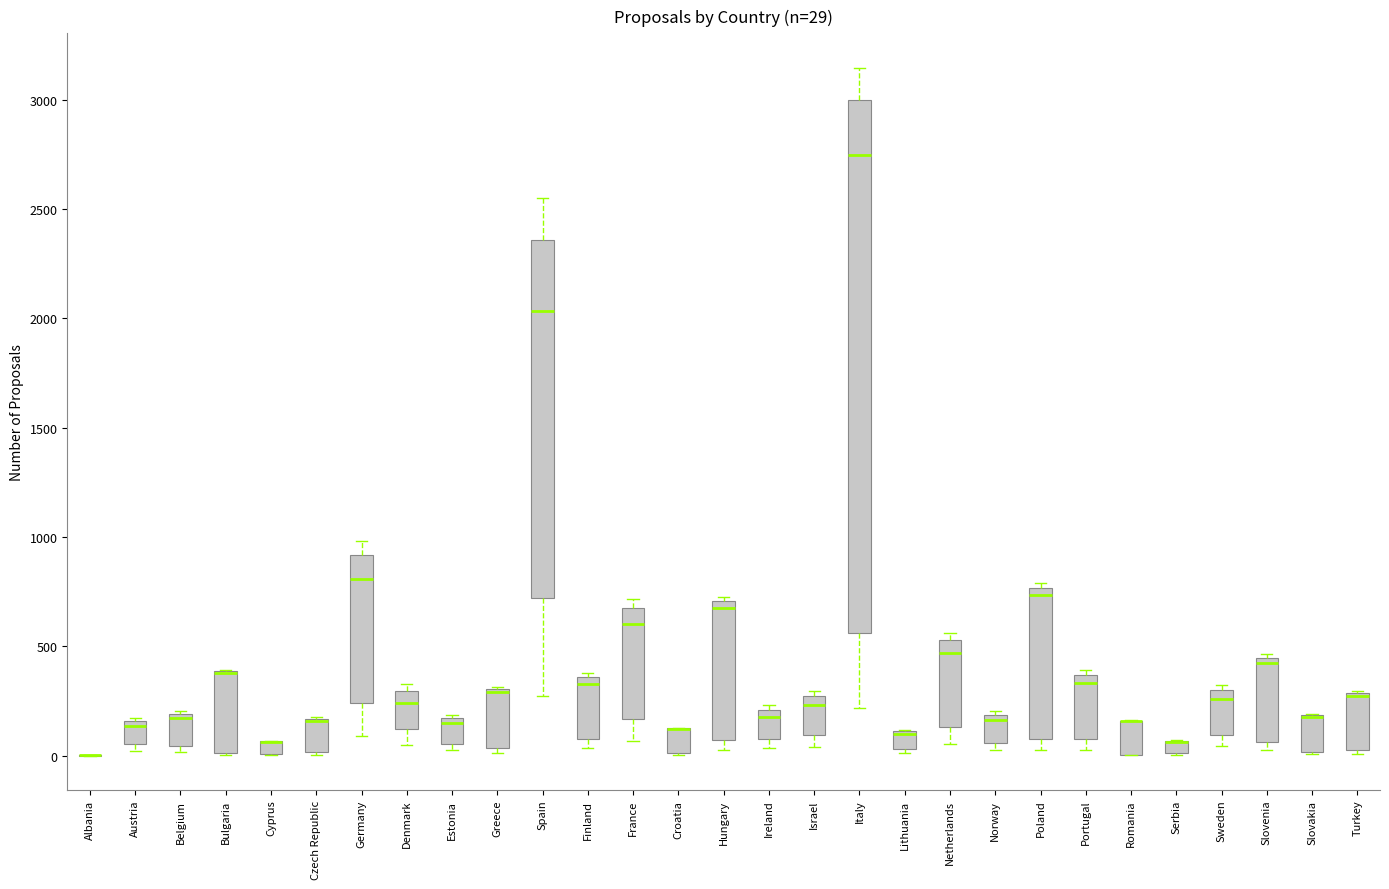

Comparing the boxes themselves (not the whiskers), which one is the tallest?

Italy